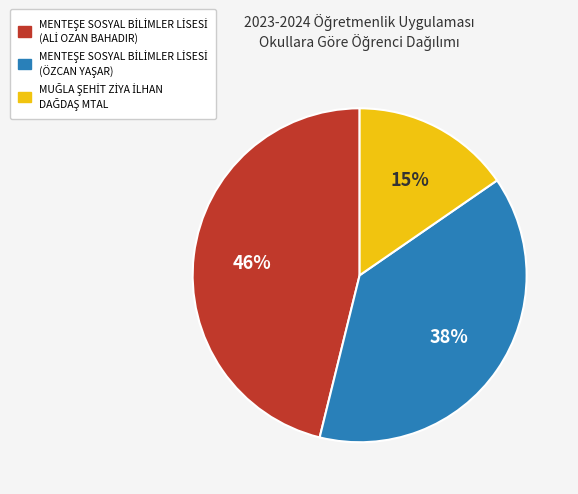

Is there a majority slice in this chart?

No